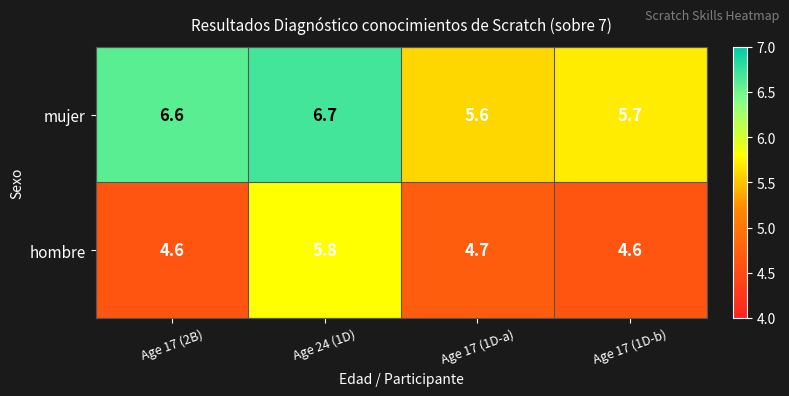

What is the sum of the hombre values at Age 24 (1D) and Age 17 (1D-a)?

10.5